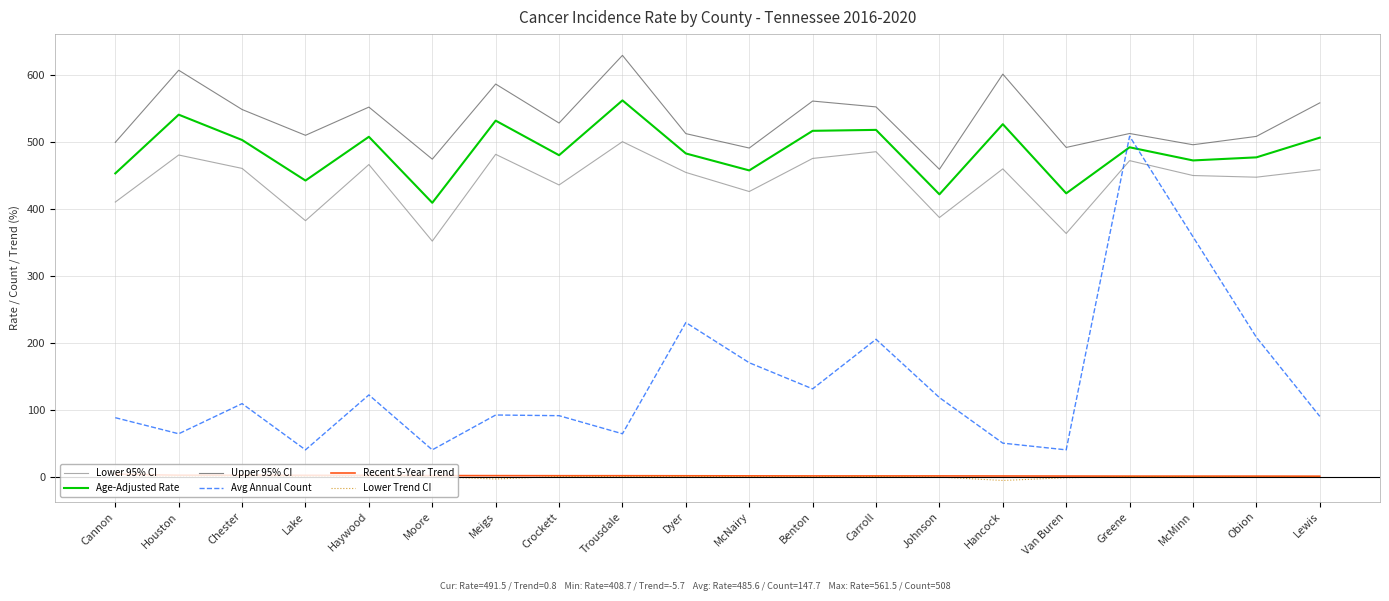

Which series has the largest total across all categories?

Upper 95% CI